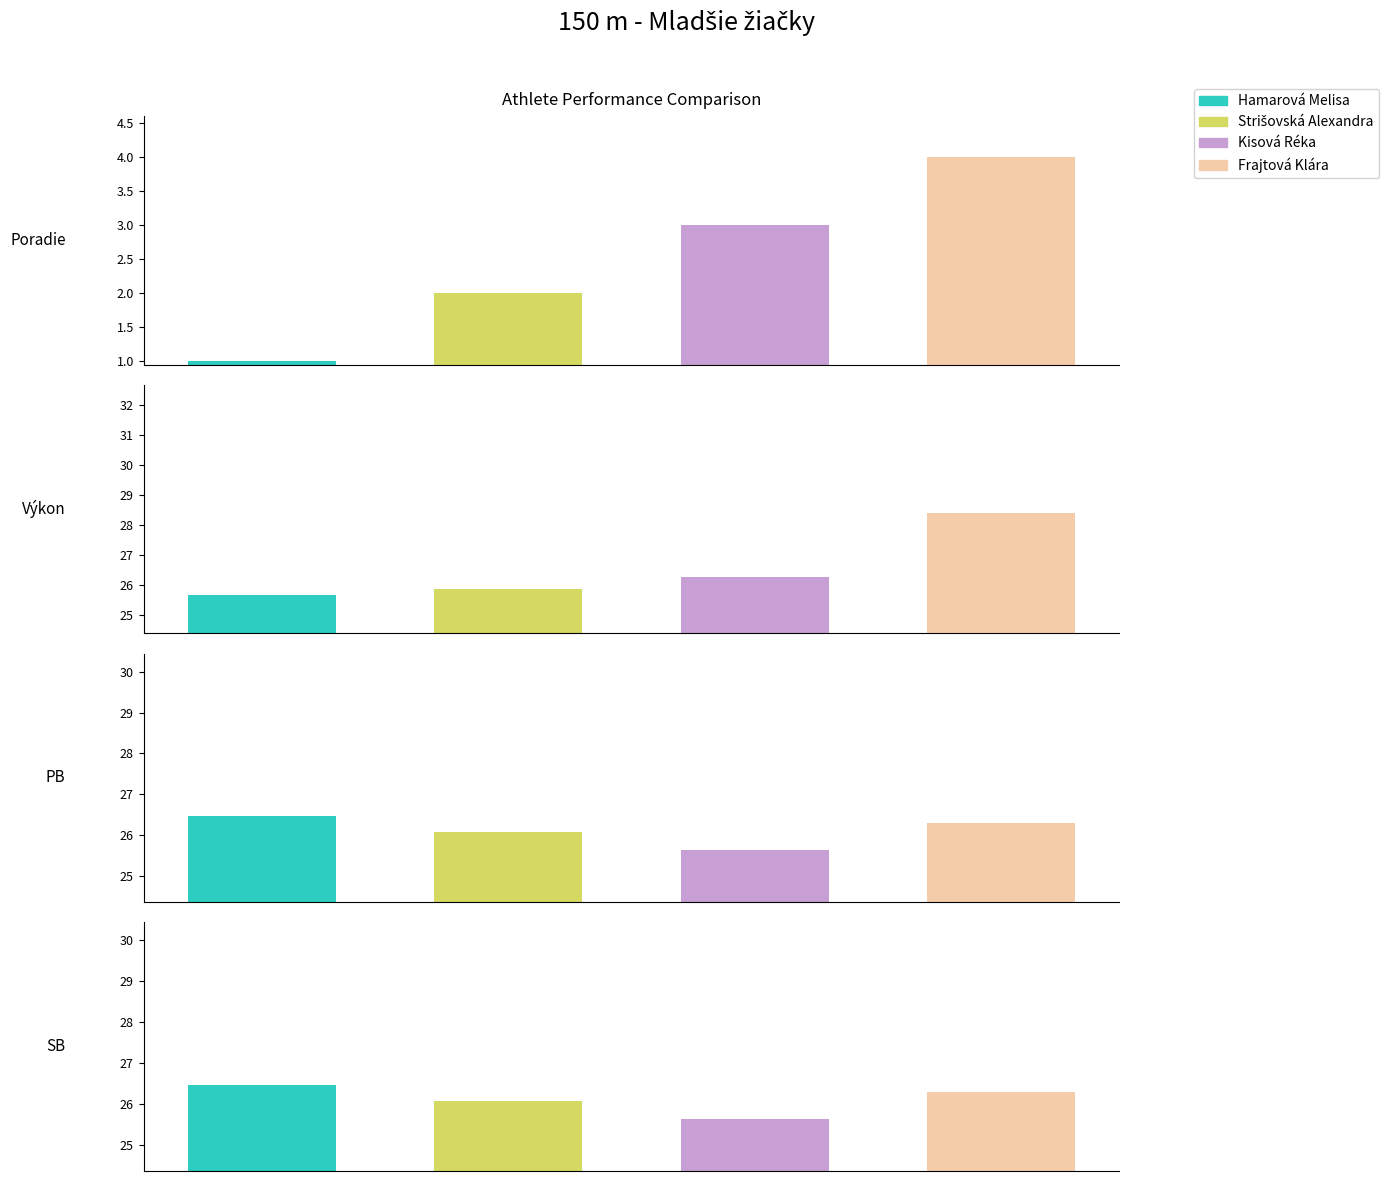

What is the difference between the Poradie values at Strišovská Alexandra and Hamarová Melisa?

1.0